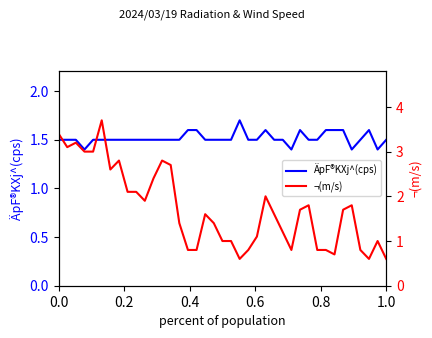

What is the difference between the maximum and minimum values in the ÄpF®KXj^(cps) series?

0.3